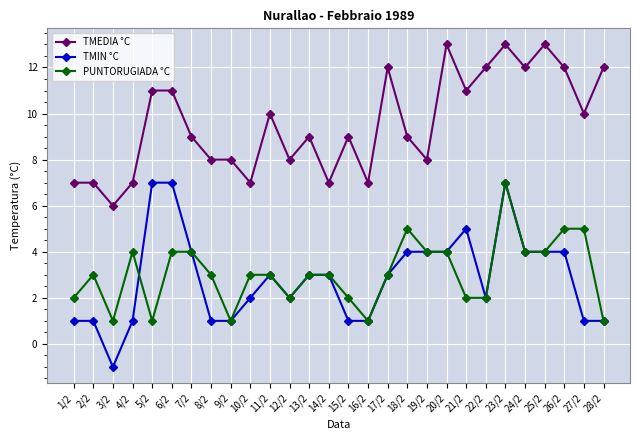

What is the difference between the second highest and second lowest values in the TMIN °C series?

6